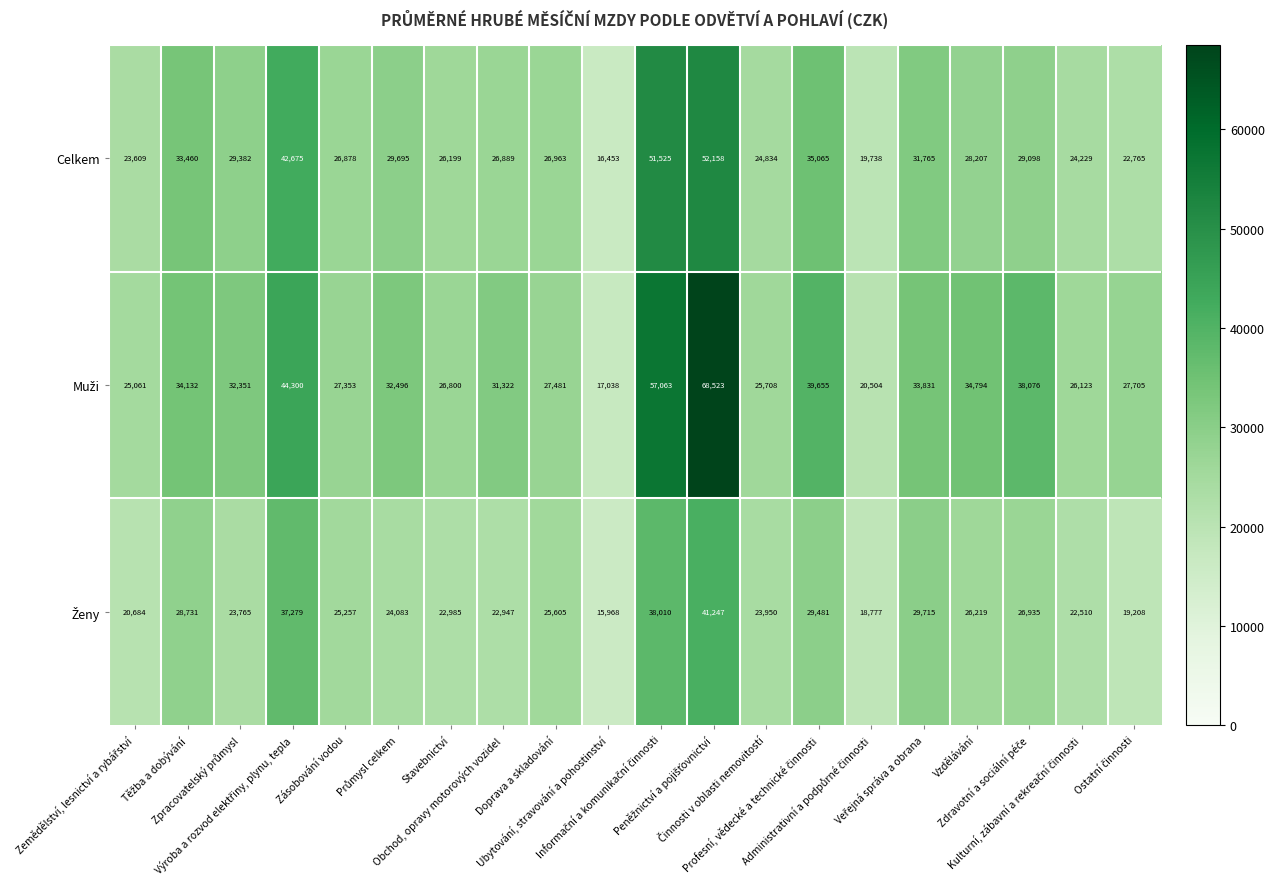

What is the sum of all Celkem values?

601587